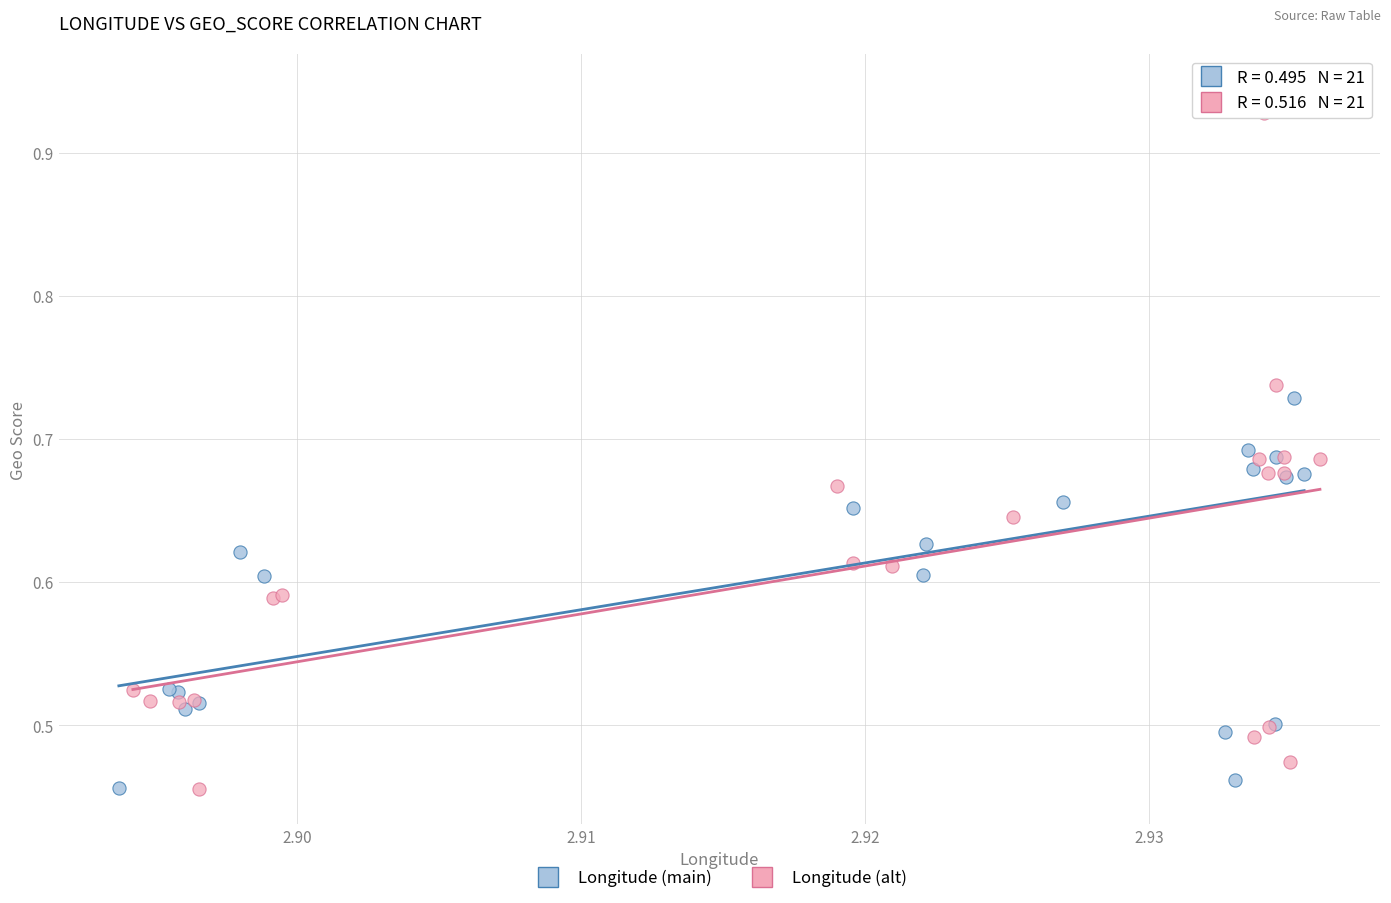

Which series has the widest spread of Y values?

Longitude (main)